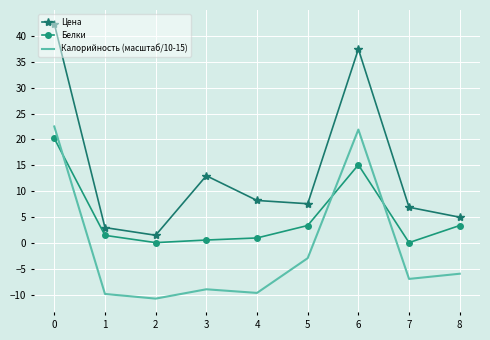

At how many categories does at least one series exceed 6?

6